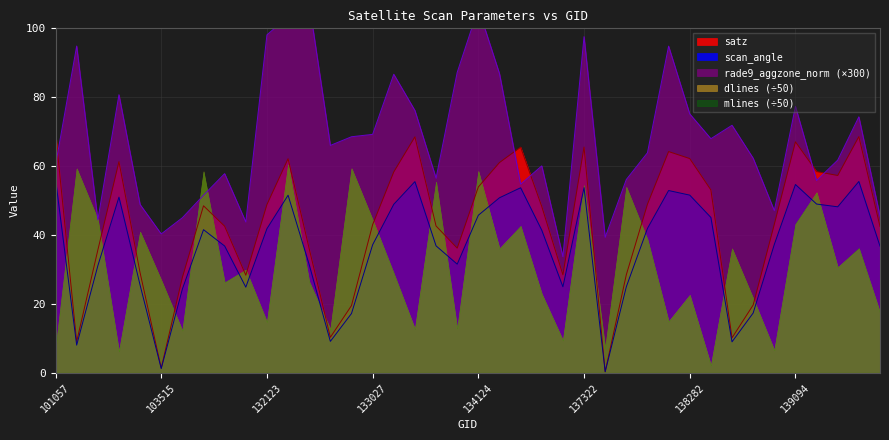

What is the total value across all series at 132123?

188.8